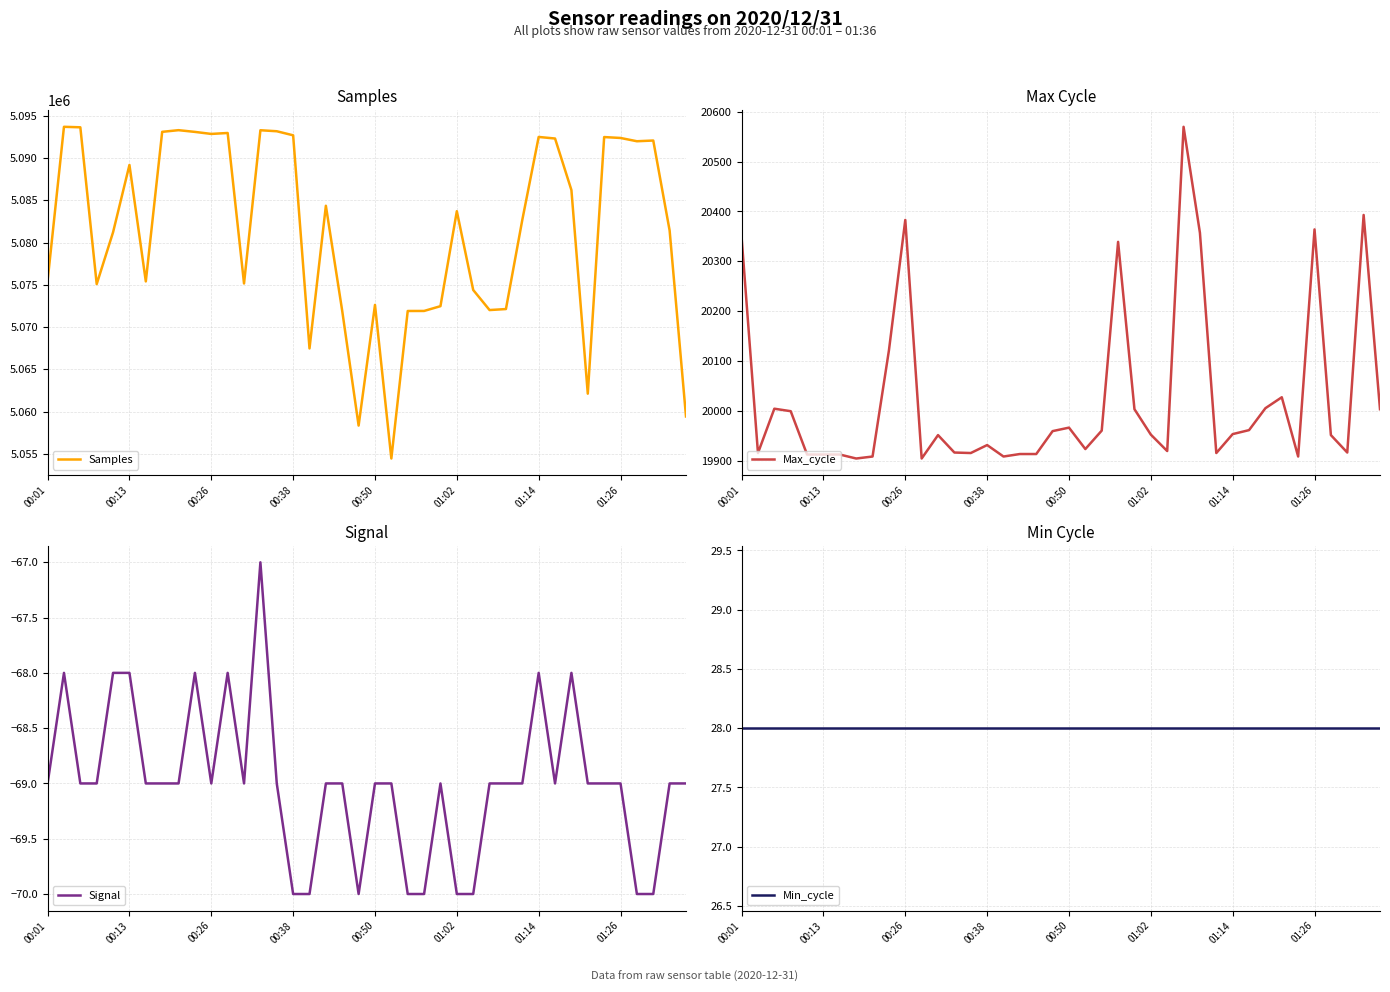

At which label is Max_cycle closest to 20237?

23